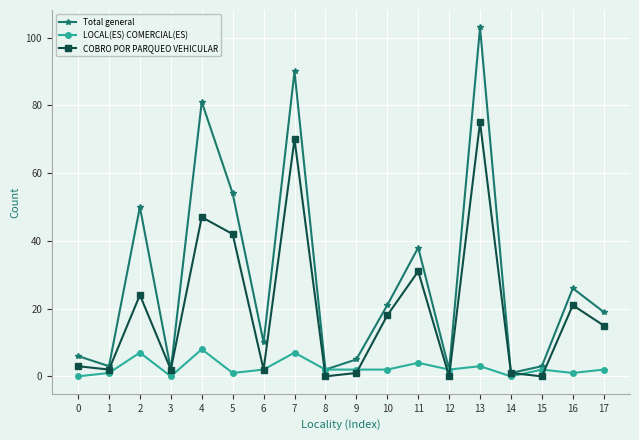

Reading left to right, transcribe all the data shown in this chart.

Total general: 6	3	50	2	81	54	10	90	2	5	21	38	2	103	1	3	26	19
LOCAL(ES) COMERCIAL(ES): 0	1	7	0	8	1	2	7	2	2	2	4	2	3	0	2	1	2
COBRO POR PARQUEO VEHICULAR: 3	2	24	2	47	42	2	70	0	1	18	31	0	75	1	0	21	15